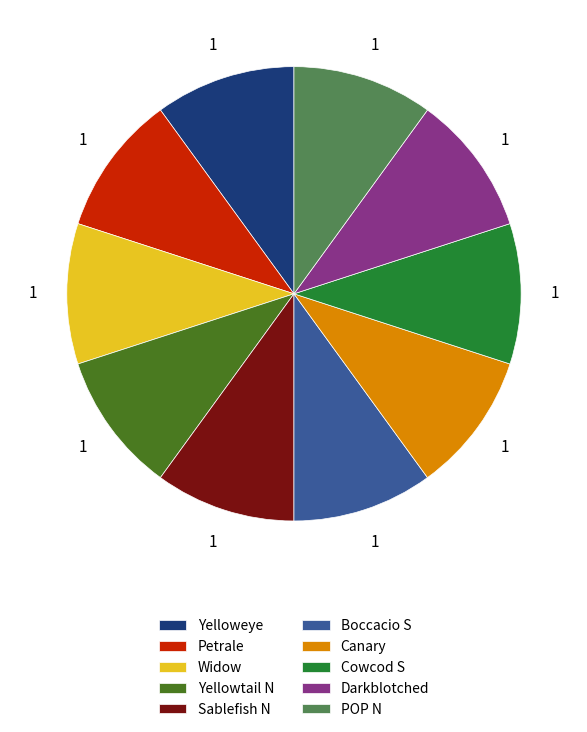

Is the sum of POP N and Widow greater than half?

No